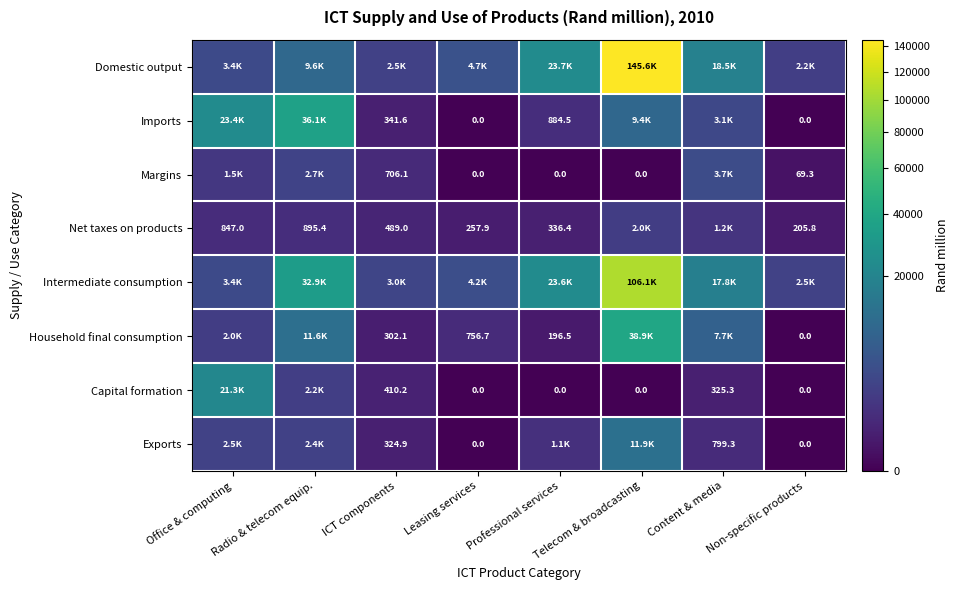

List the series in order of their peak value, highest first.

Domestic output, Intermediate consumption, Household final consumption, Imports, Capital formation, Exports, Margins, Net taxes on products